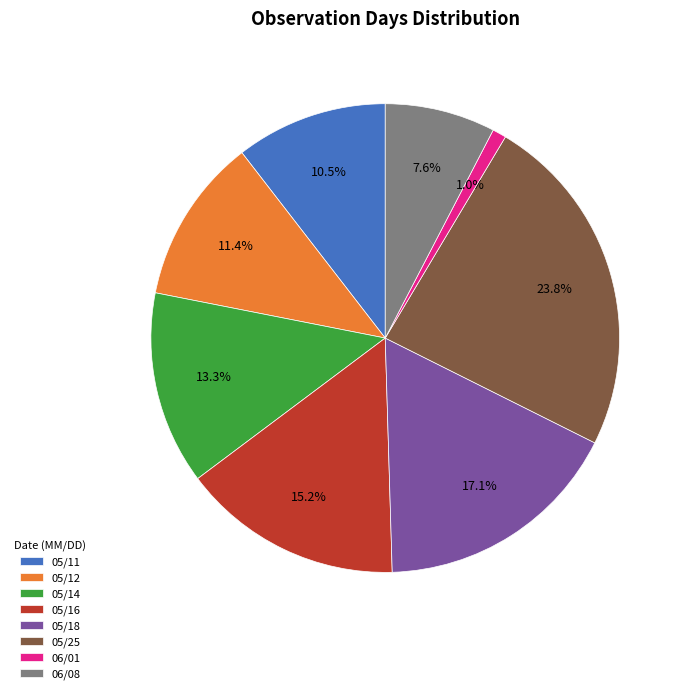

Count the number of slices in the pie.

8